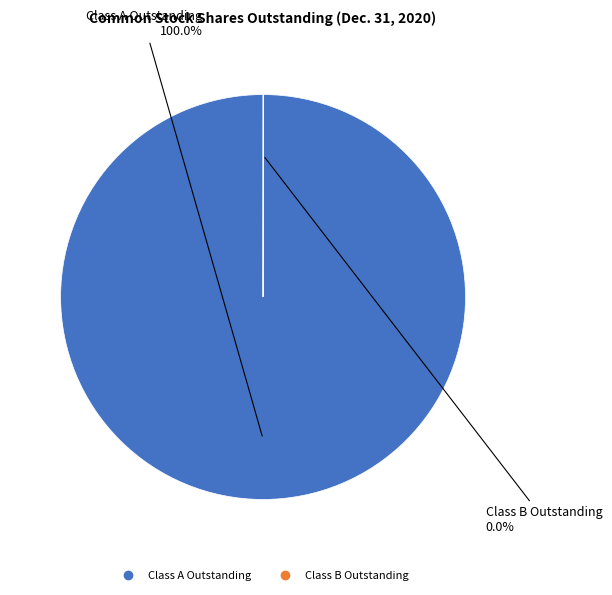

Which slice is the largest?

Class A Outstanding